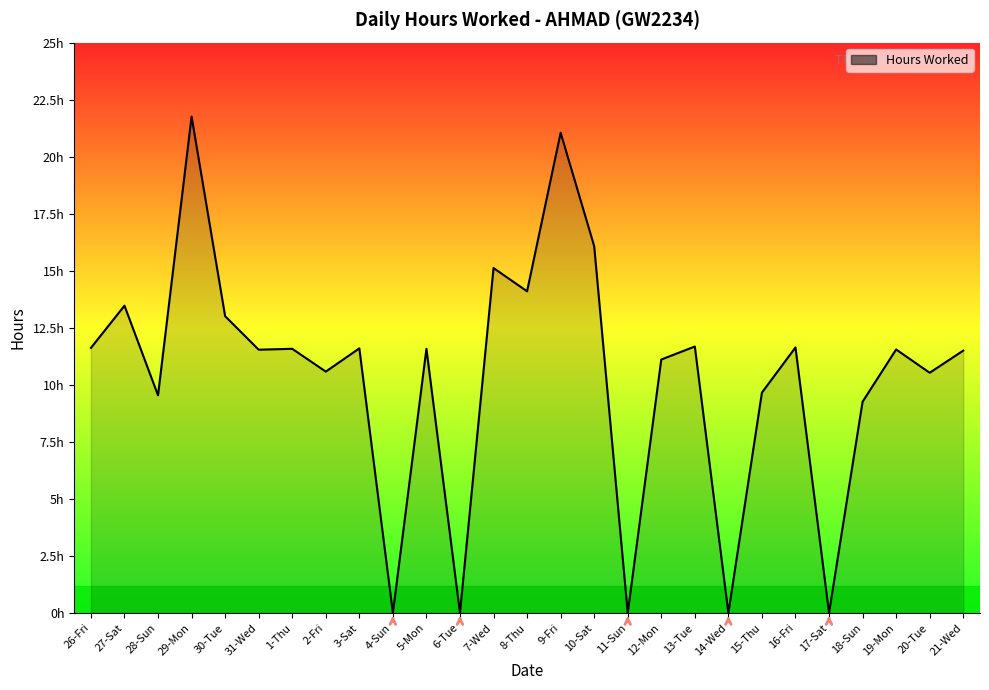

How many points are higher than both their immediate neighbors (excluding endpoints)?

10